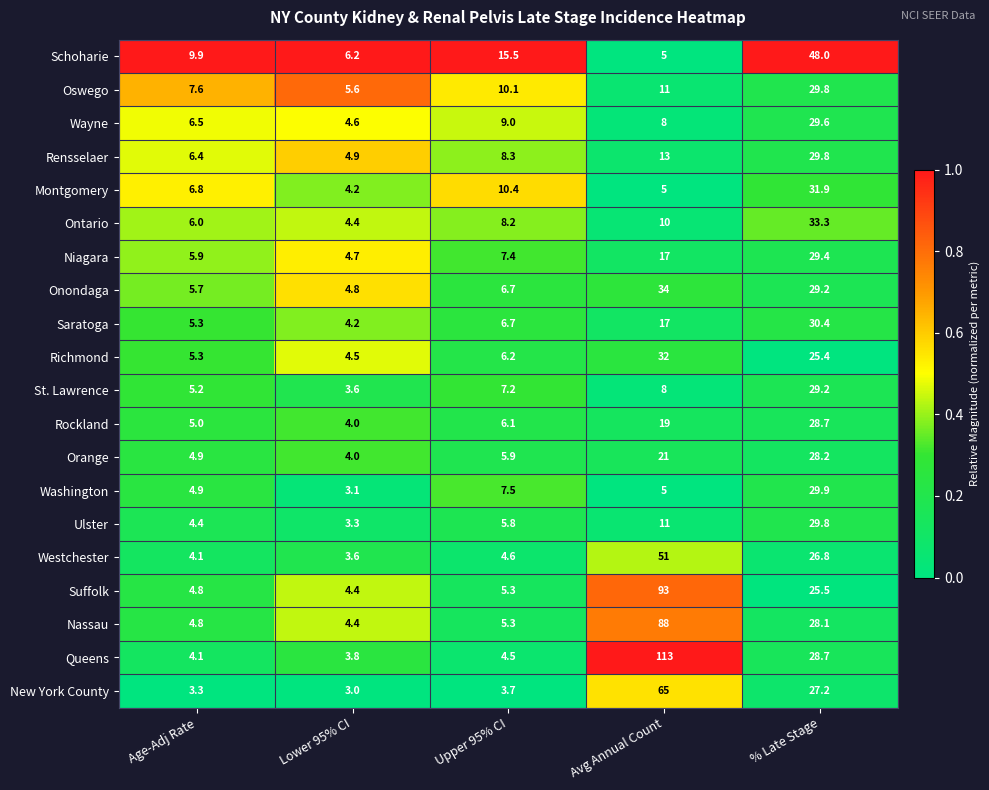

How many data points does each series have?

5